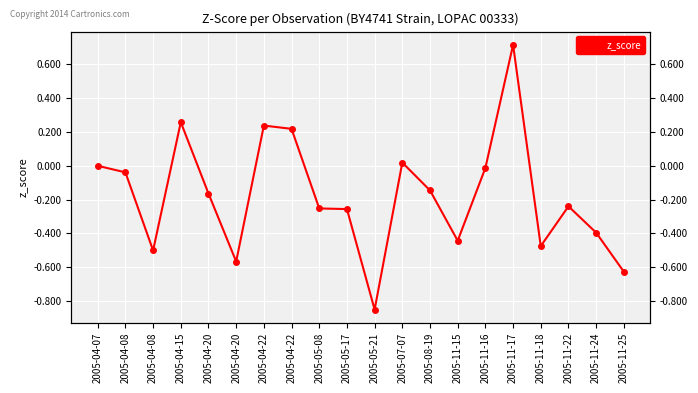

True or false: there are more than 0 points higher than both neighbors.

True